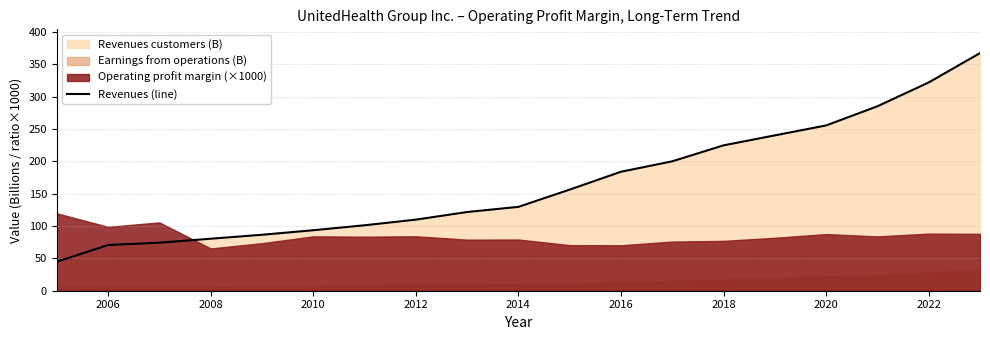

How many lines are shown in the chart?

1